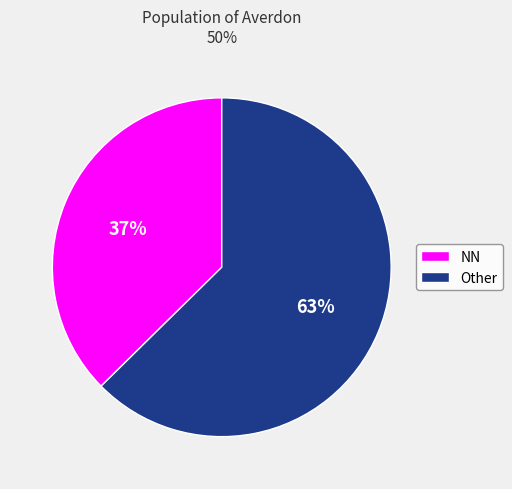

Which slice represents more than half of the pie?

Other